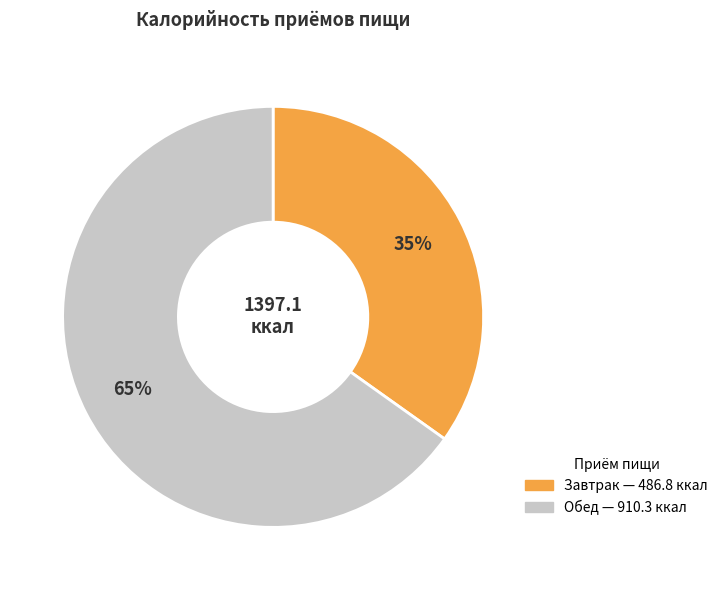

Does Обед represent more than half of the total?

Yes